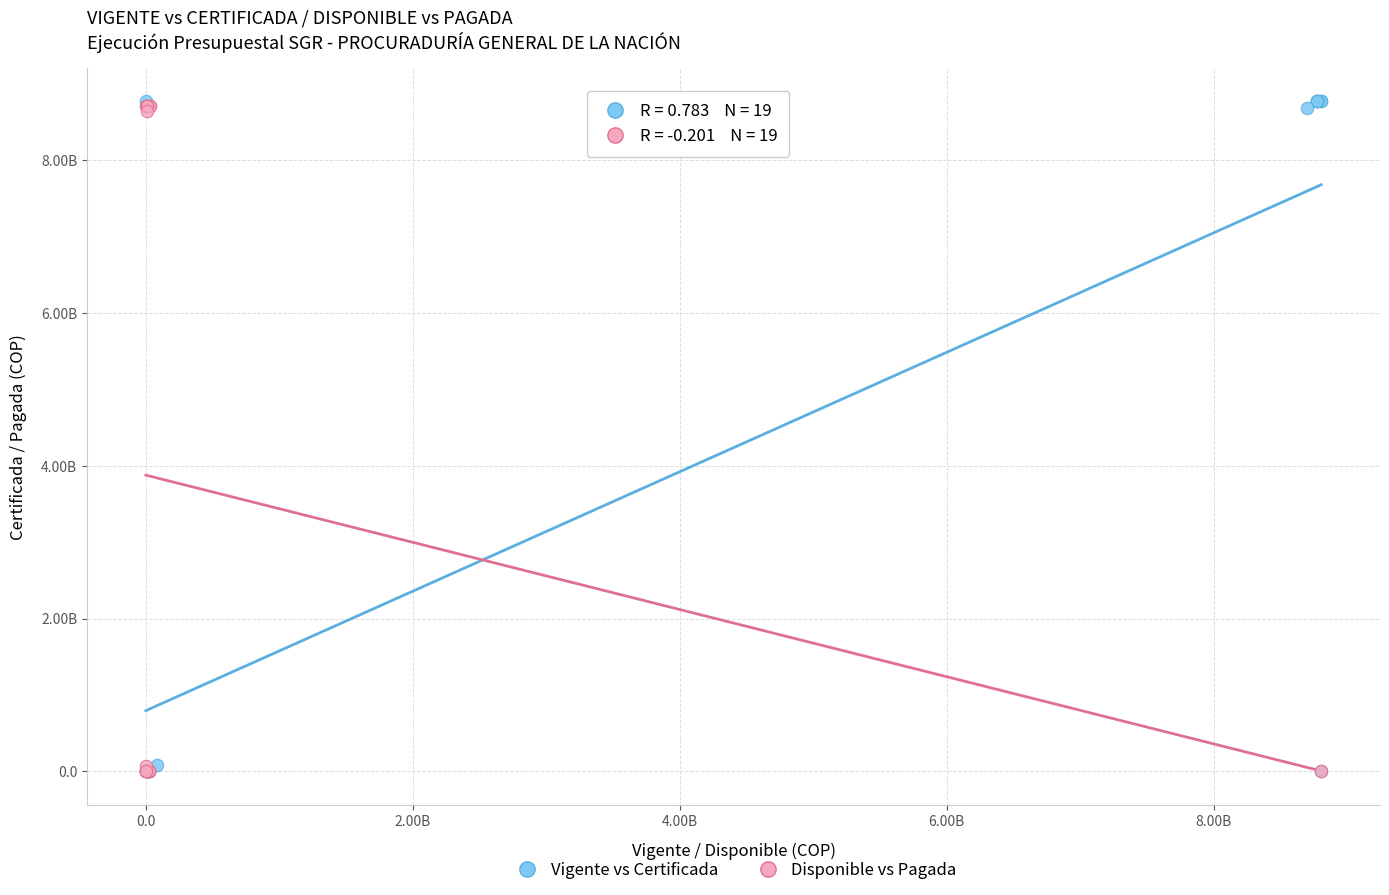

What are all the series names shown in the legend?

Vigente vs Certificada, Disponible vs Pagada